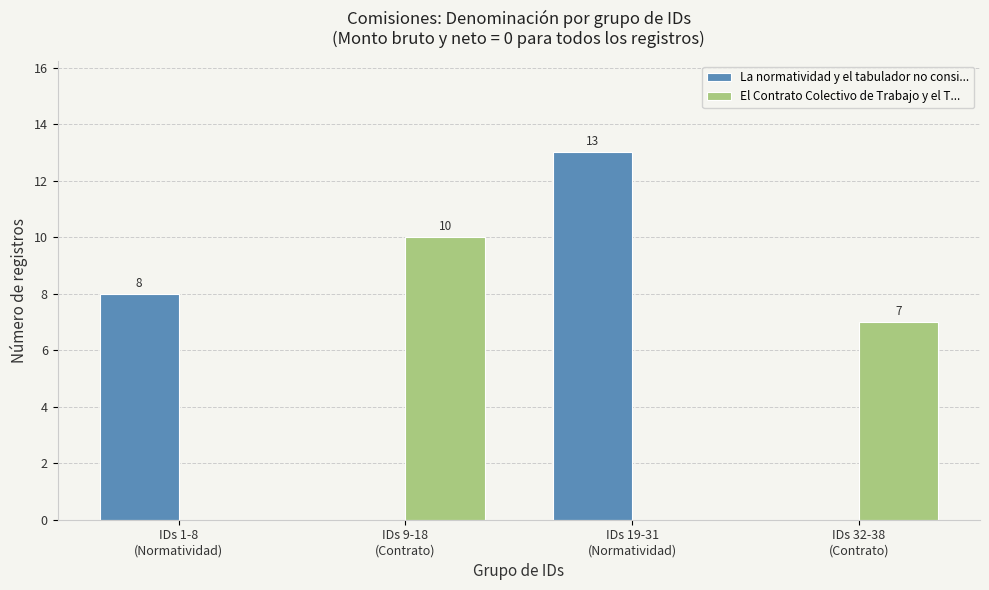

Reading left to right, list all the values displayed in this chart.

La normatividad y el tabulador no consi...: IDs 1-8
(Normatividad)=8	IDs 9-18
(Contrato)=0	IDs 19-31
(Normatividad)=13	IDs 32-38
(Contrato)=0
El Contrato Colectivo de Trabajo y el T...: IDs 1-8
(Normatividad)=0	IDs 9-18
(Contrato)=10	IDs 19-31
(Normatividad)=0	IDs 32-38
(Contrato)=7